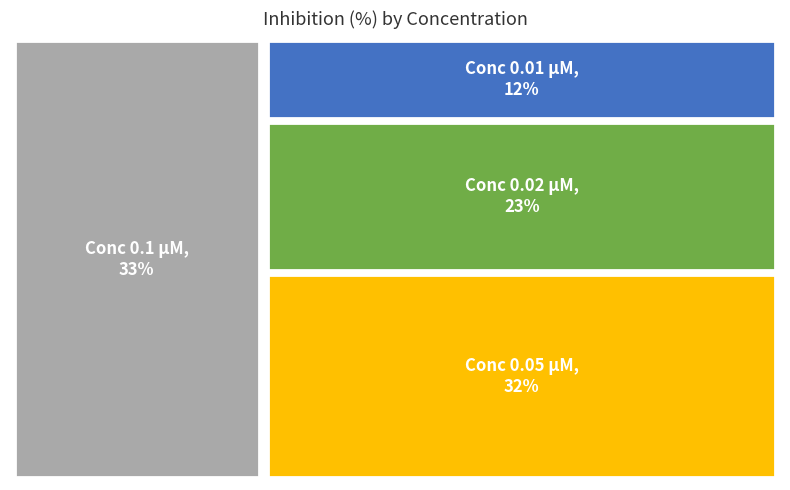

Between 0.01 and 0.05, which is larger?

0.05